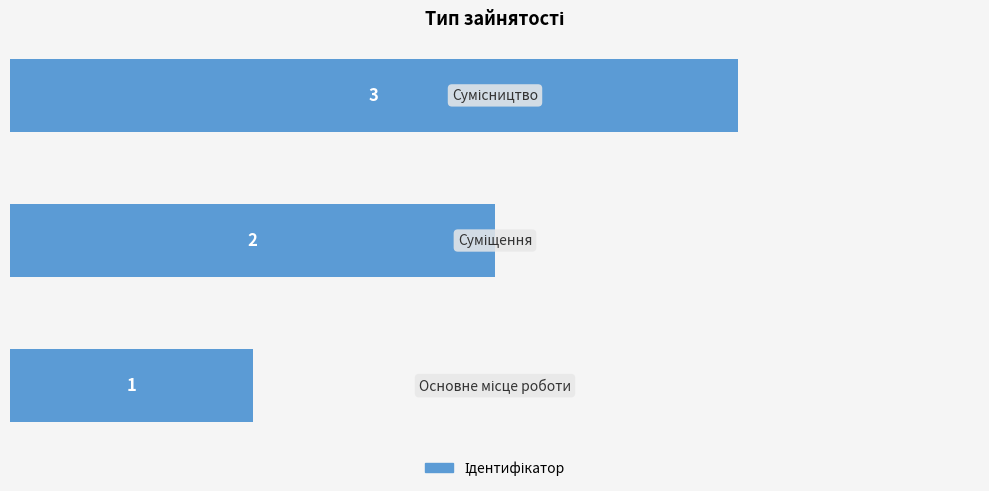

Count the values in the range 1 to 3.

3